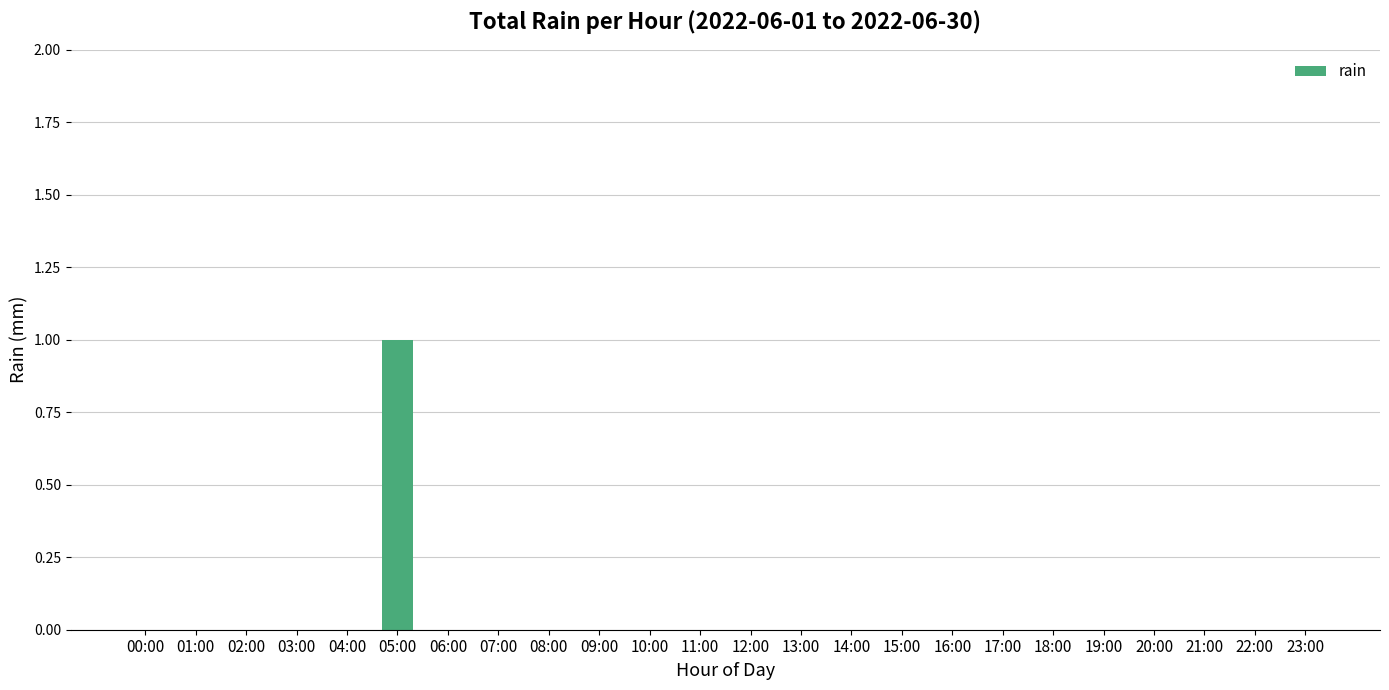

At which category does the chart reach its peak across all series?

05:00